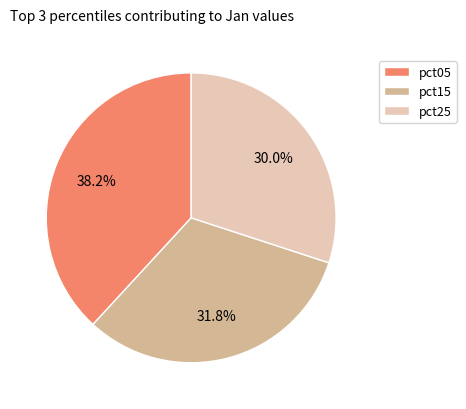

To the nearest percent, what portion does pct25 represent?

30%